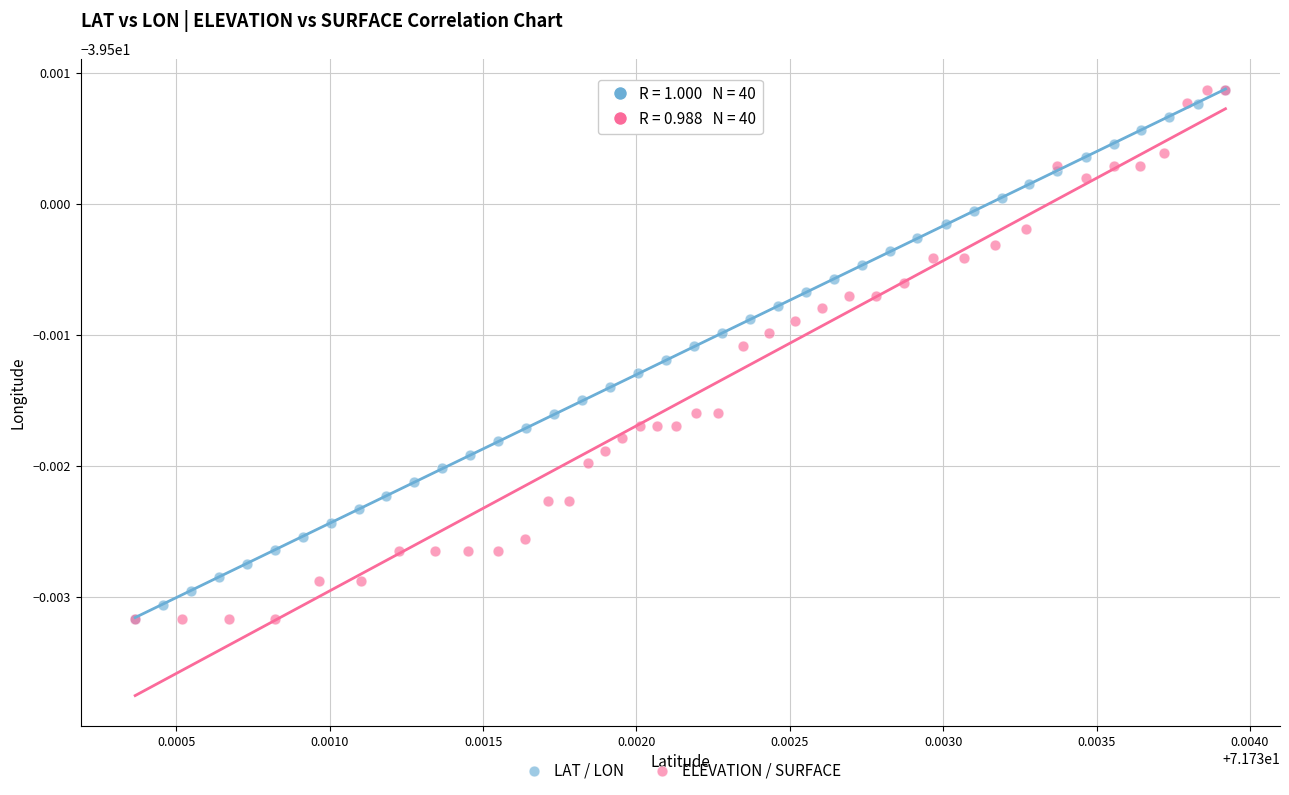

What are all the series names shown in the legend?

LAT / LON, ELEVATION / SURFACE